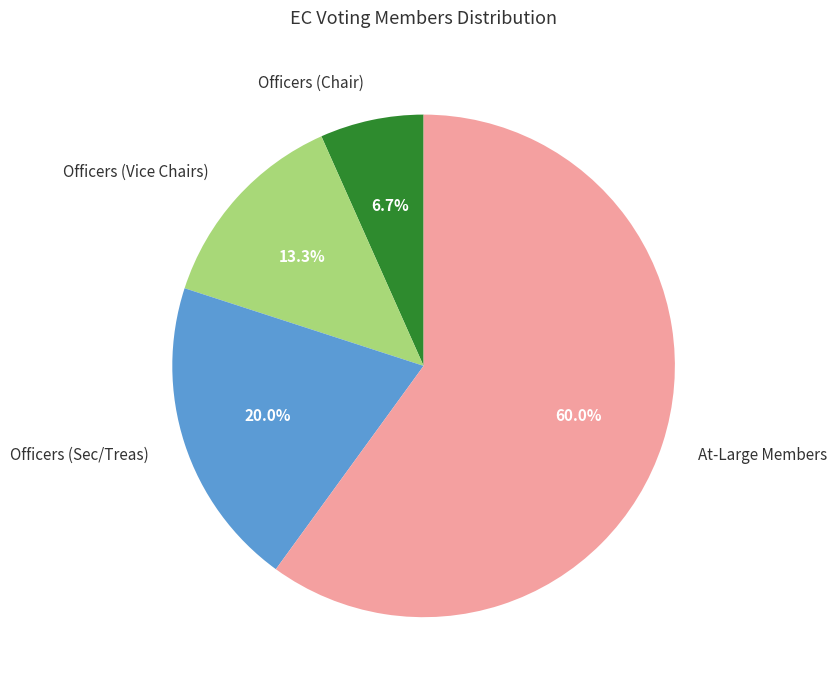

Does Officers (Sec/Treas) represent more than half of the total?

No